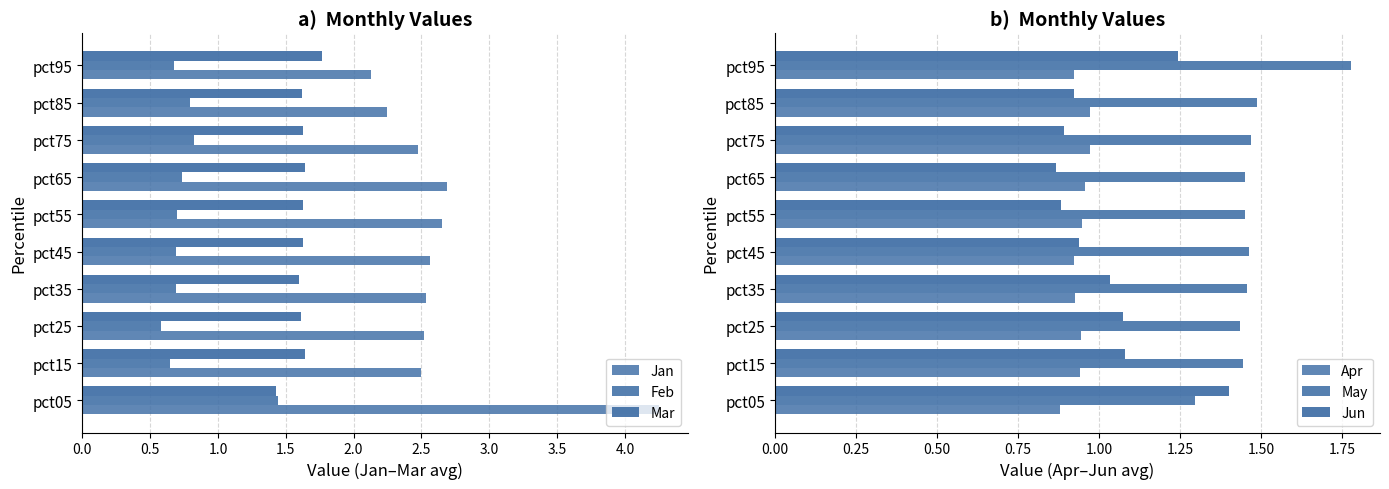

Which series has the largest total across all categories?

Jan